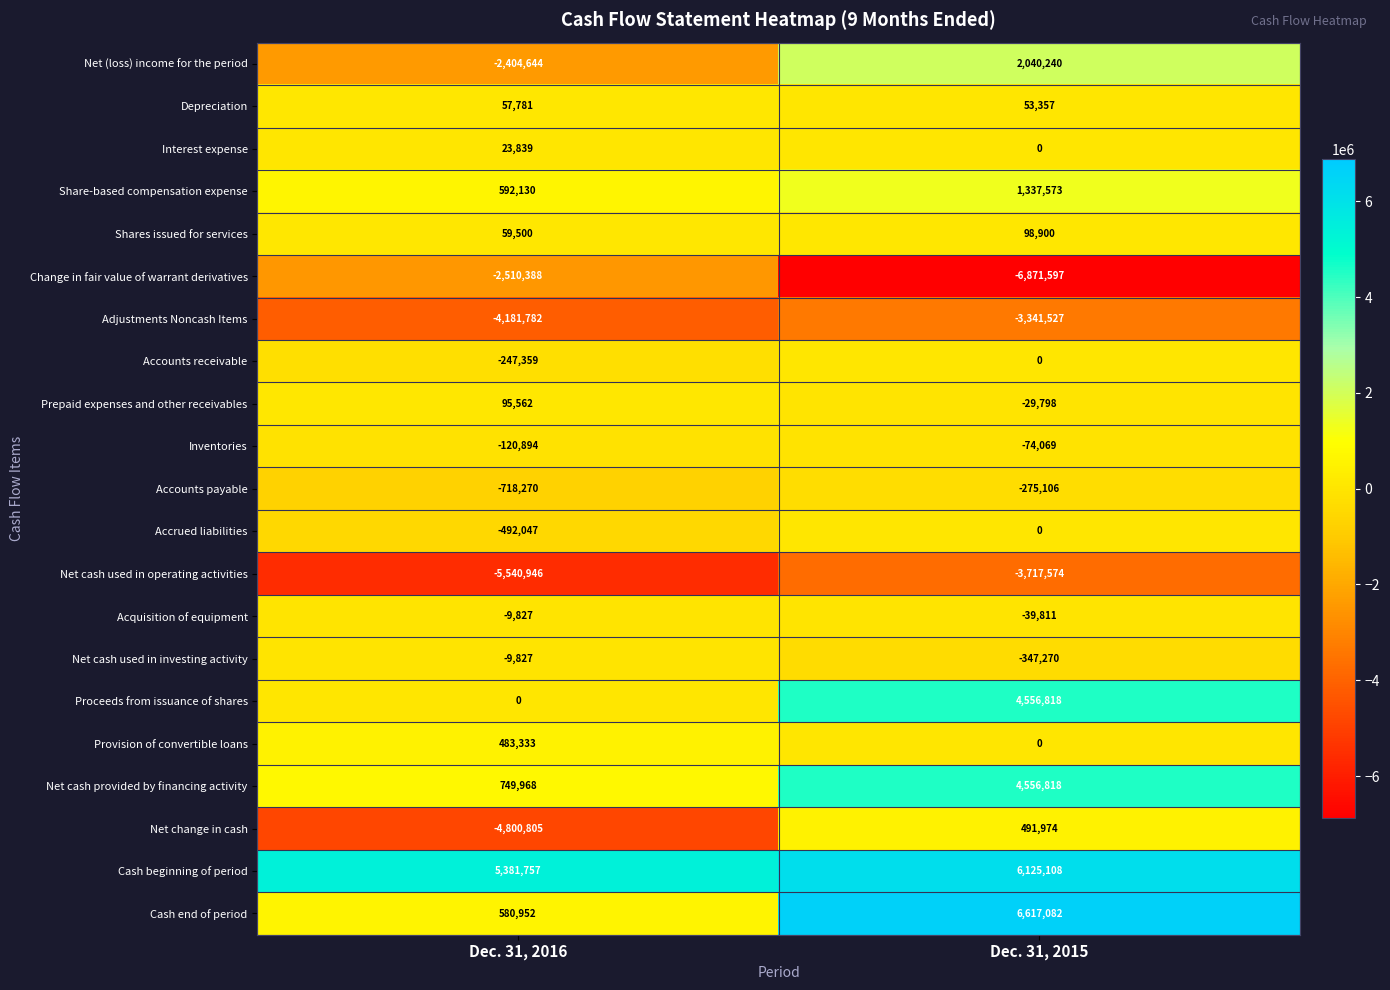

What is the total value across all series at Dec. 31, 2016?

-13011967